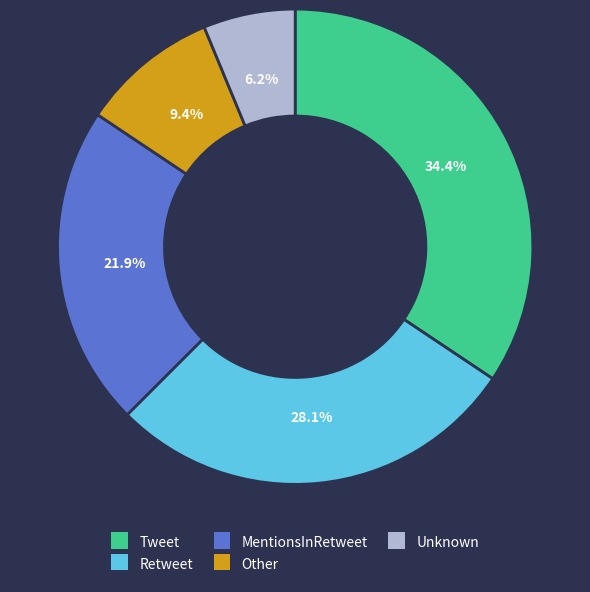

Which has a higher value, Retweet or MentionsInRetweet?

Retweet